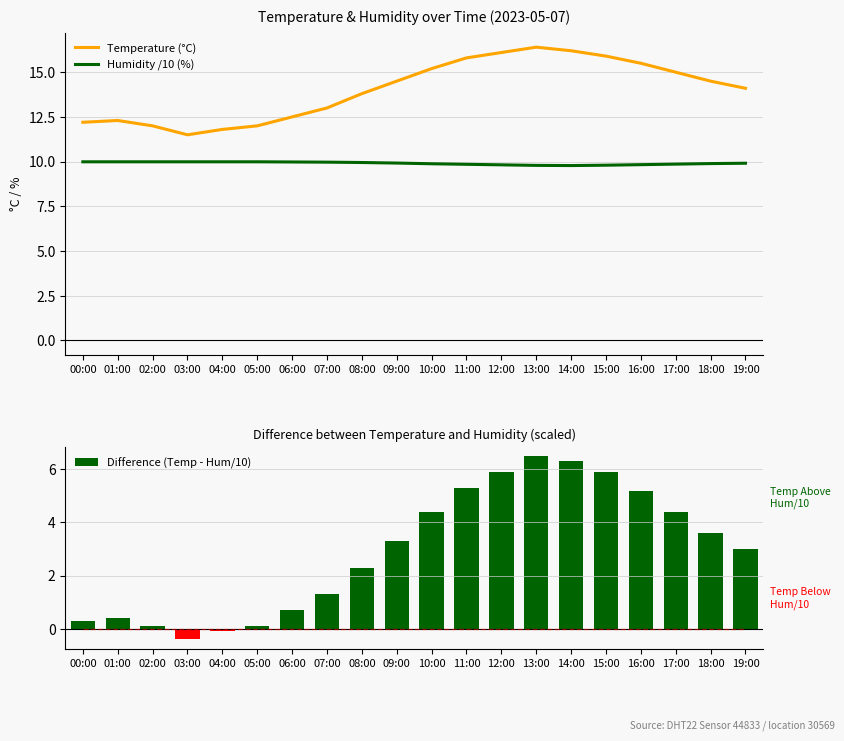

Which series changed the most between 02:00 and 11:00?

Difference (Temp - Hum/10)